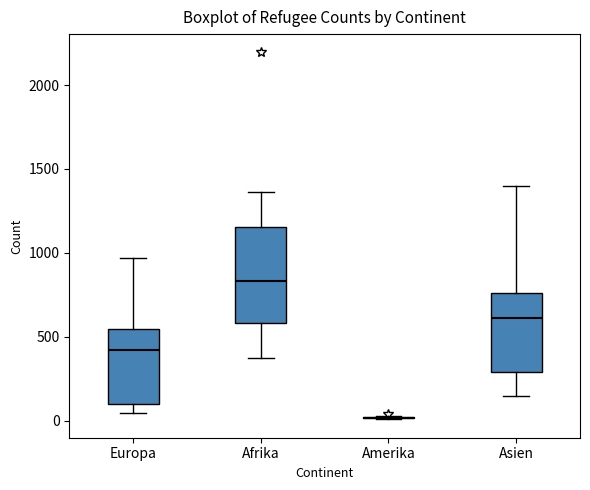

Reading left to right, read every box against the y-axis: the position of its median line, the range the box covers, and the ends of its whiskers. The values are not printed on the chart, so give them approximately, as read against the axis.

Europa: median 400, box 100 to 550, whiskers 50 to 950
Afrika: median 850, box 600 to 1150, whiskers 350 to 1350
Amerika: box collapsed to a line at 0, whiskers 0 to 50
Asien: median 600, box 300 to 750, whiskers 150 to 1400